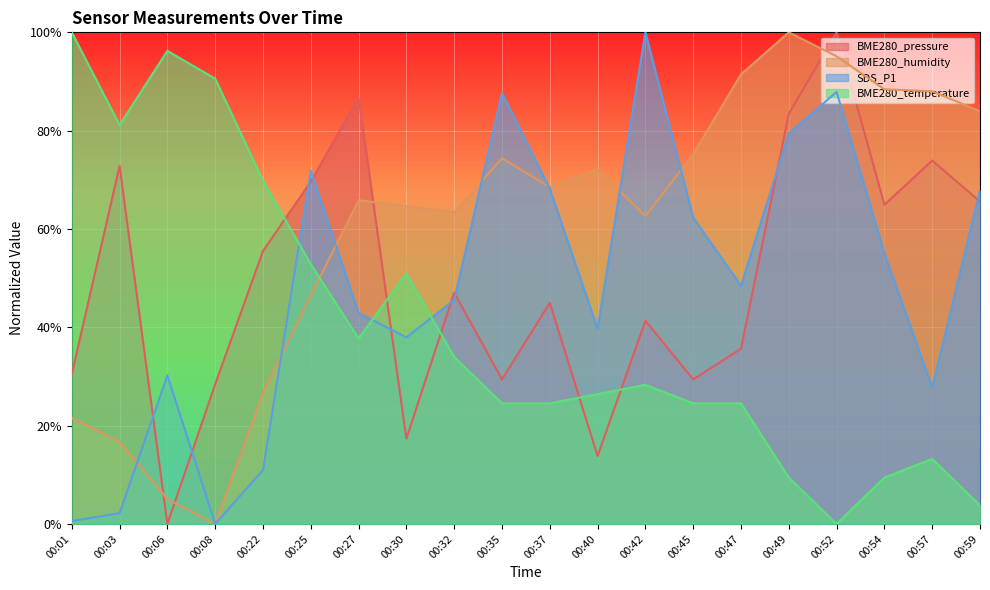

The value of BME280_temperature at 00:06 is 1.0. True or false?

True